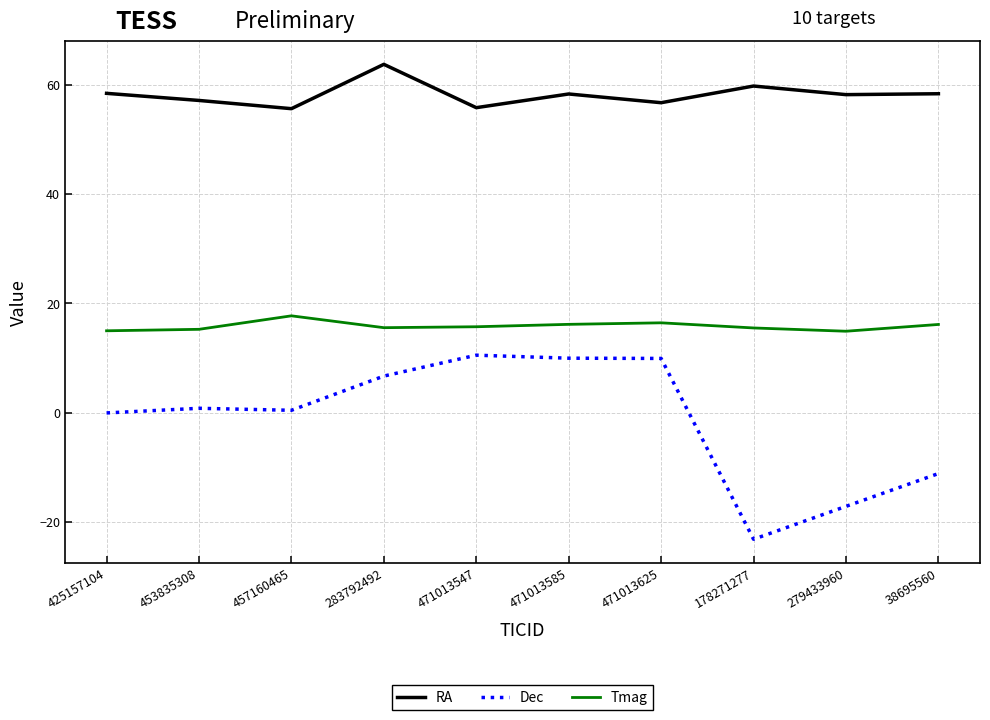

At which category does the chart reach its minimum across all series?

178271277